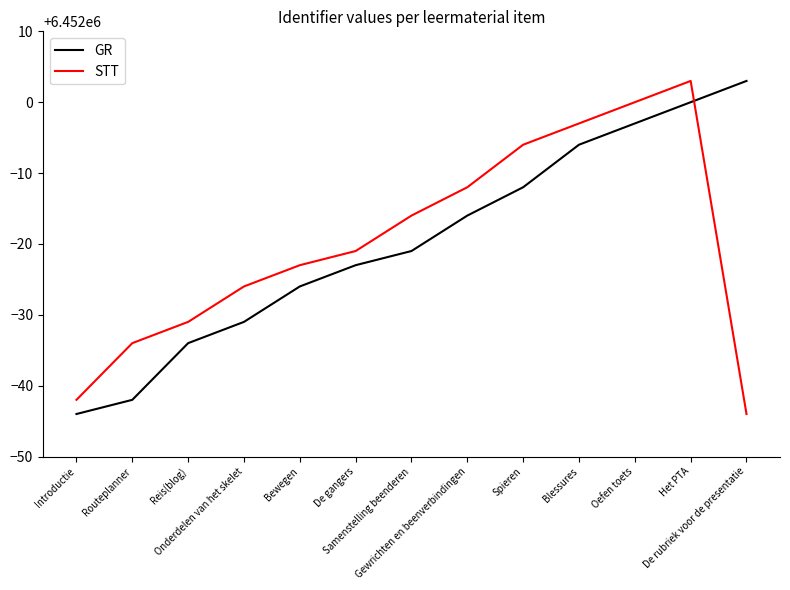

Reading left to right, list all the values displayed in this chart.

GR: Introductie=6451956	Routeplanner=6451958	Reis(blog)=6451966	Onderdelen van het skelet=6451969	Bewegen=6451974	De gangers=6451977	Samenstelling beenderen=6451979	Gewrichten en beenverbindingen=6451984	Spieren=6451988	Blessures=6451994	Oefen toets=6451997	Het PTA=6452000	De rubriek voor de presentatie=6452003
STT: Introductie=6451958	Routeplanner=6451966	Reis(blog)=6451969	Onderdelen van het skelet=6451974	Bewegen=6451977	De gangers=6451979	Samenstelling beenderen=6451984	Gewrichten en beenverbindingen=6451988	Spieren=6451994	Blessures=6451997	Oefen toets=6452000	Het PTA=6452003	De rubriek voor de presentatie=6451956